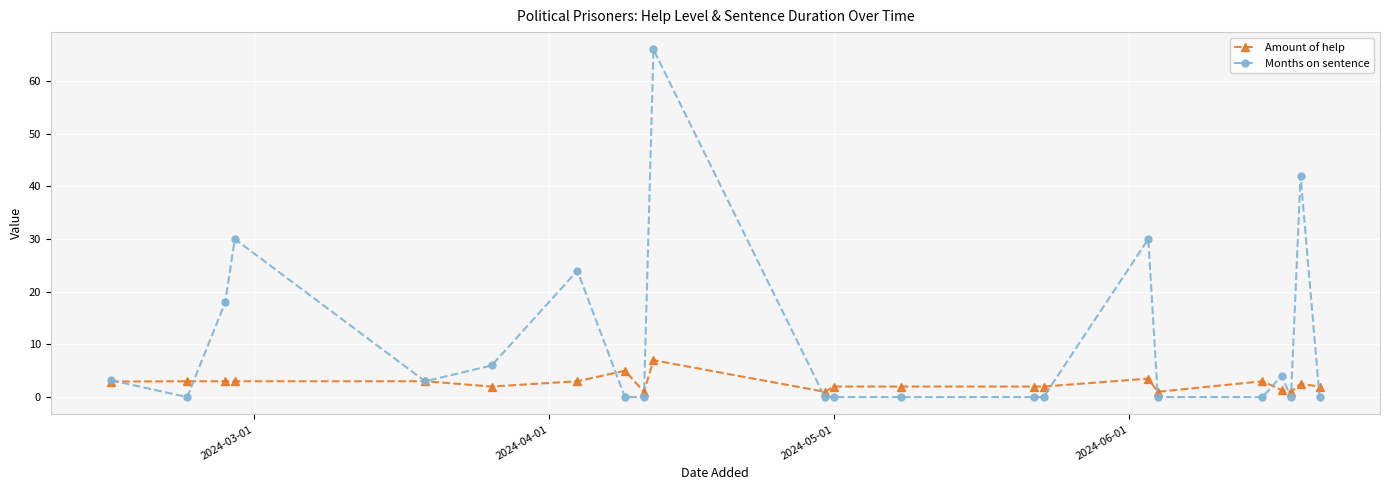

Rank the series by their maximum value, from highest to lowest.

Months on sentence, Amount of help